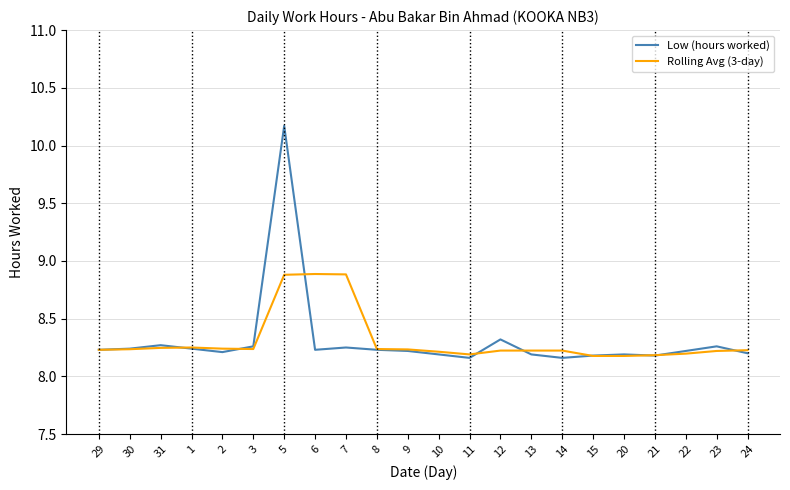

What position from the left is 24?

22